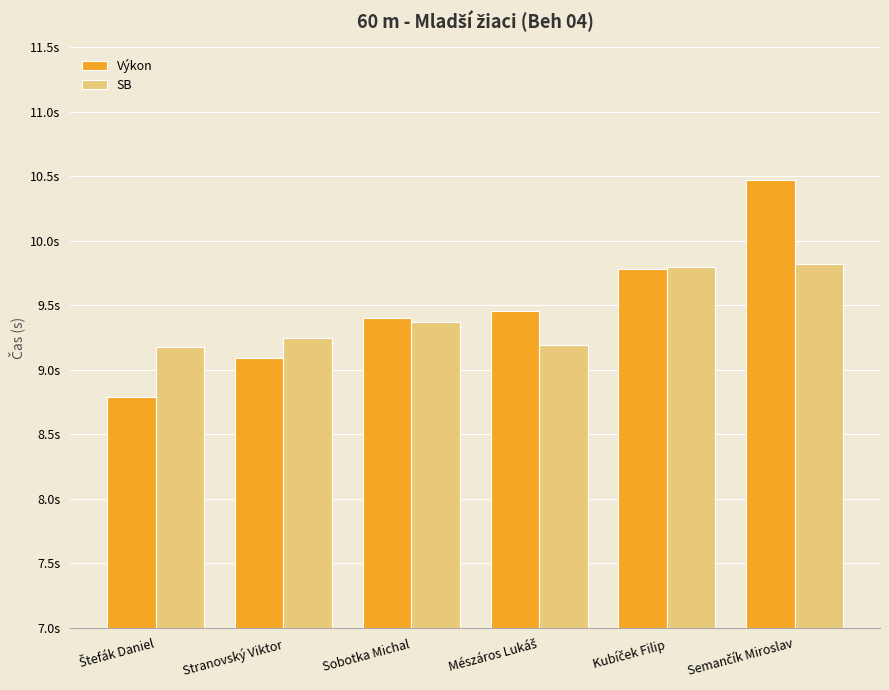

What is the average value of the SB series?

9.4